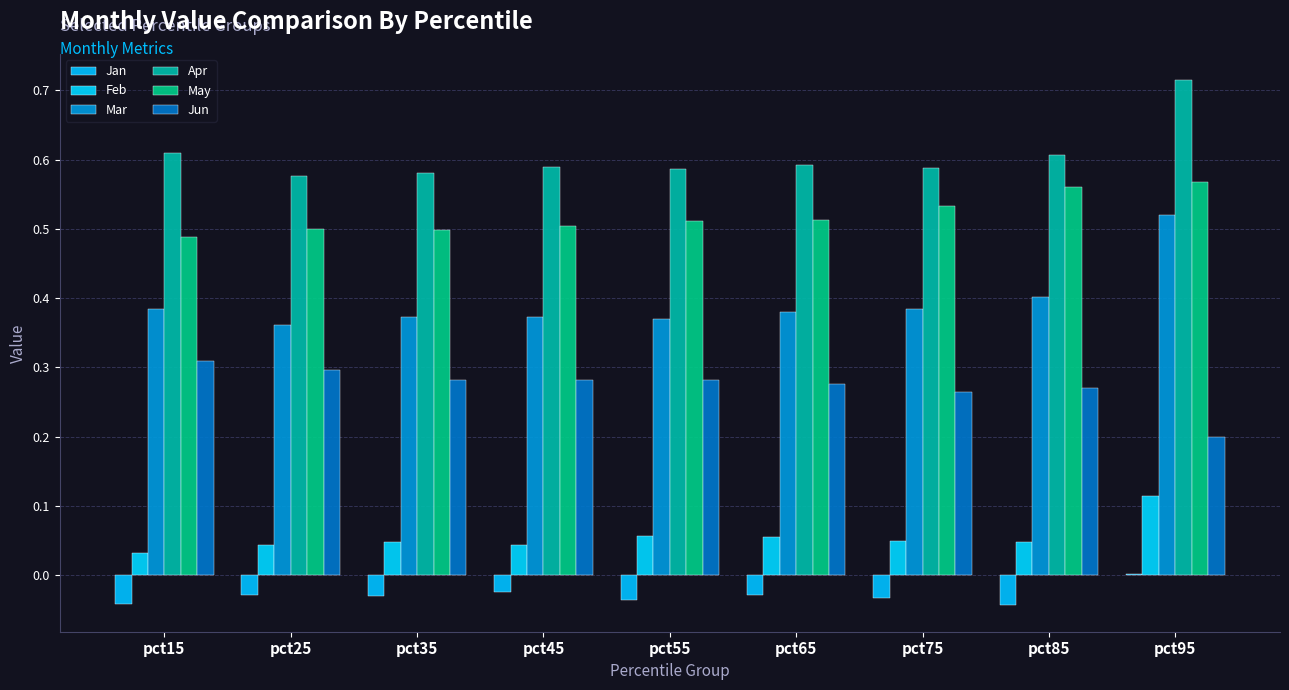

Rank the series by their maximum value, from lowest to highest.

Jan, Feb, Jun, Mar, May, Apr